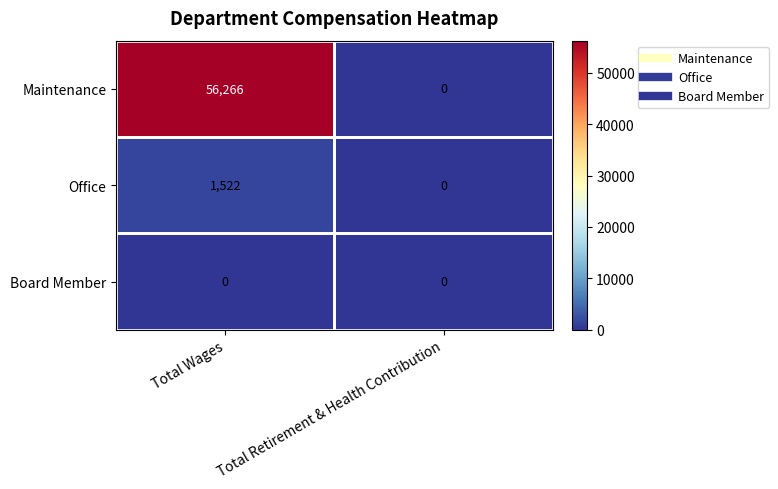

At which category does the chart reach its peak across all series?

Total Wages